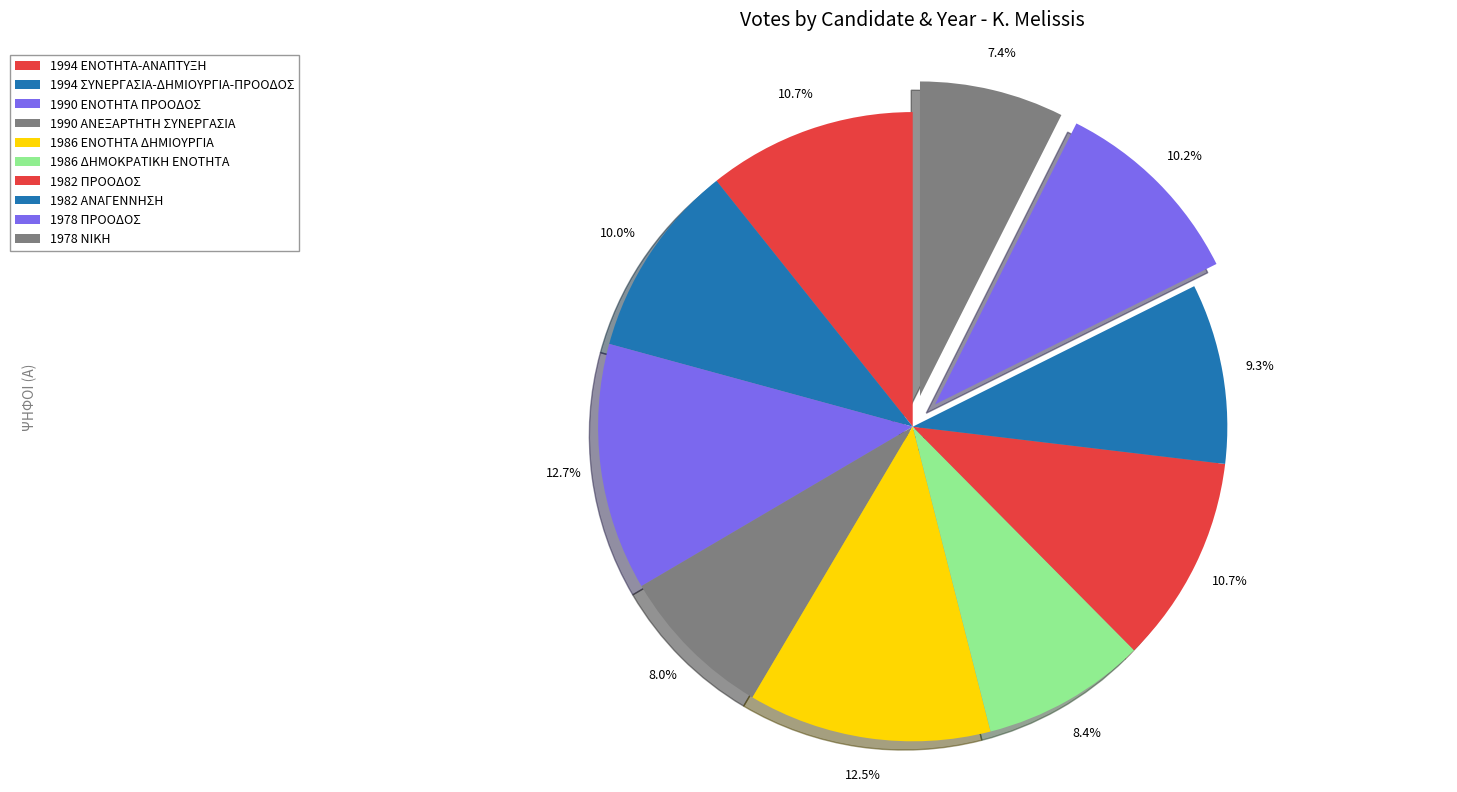

How many segments does this pie chart have?

10